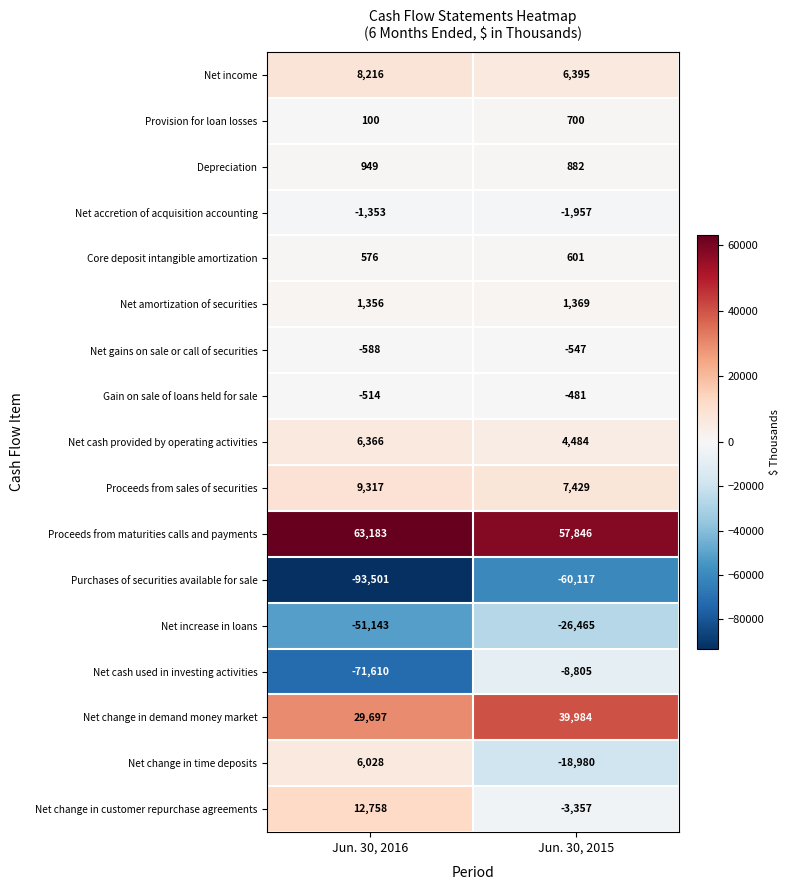

What is the sum of all Net gains on sale or call of securities values?

-1135